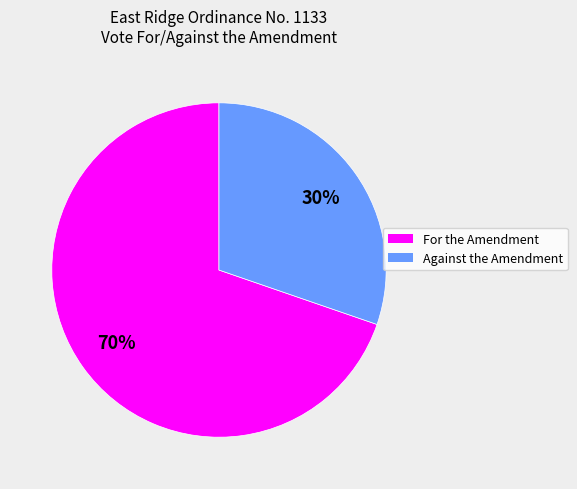

Which category accounts for the majority?

For the Amendment